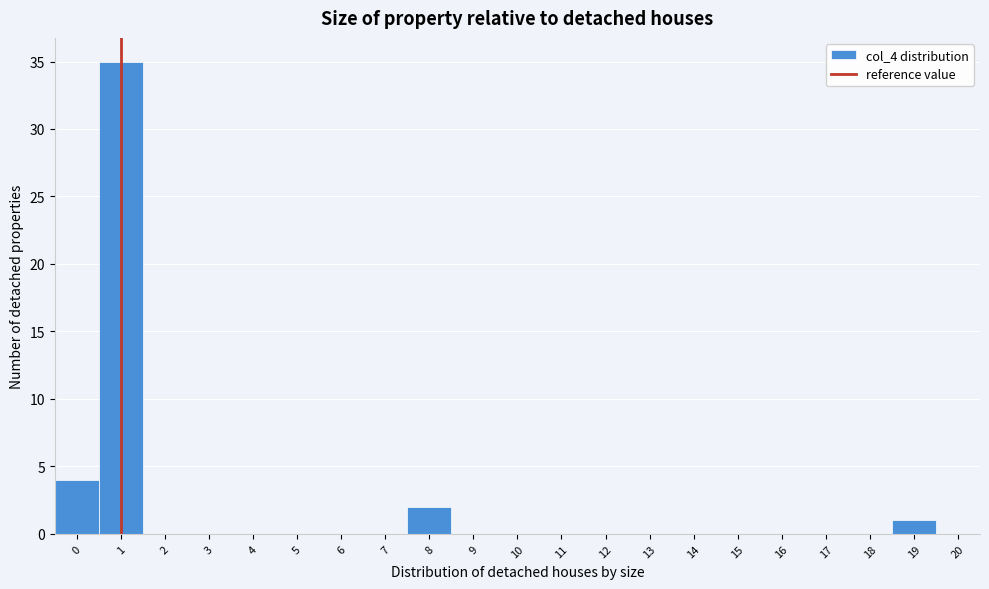

Which range on the x-axis has the tallest bar?

0.5 to 1.5